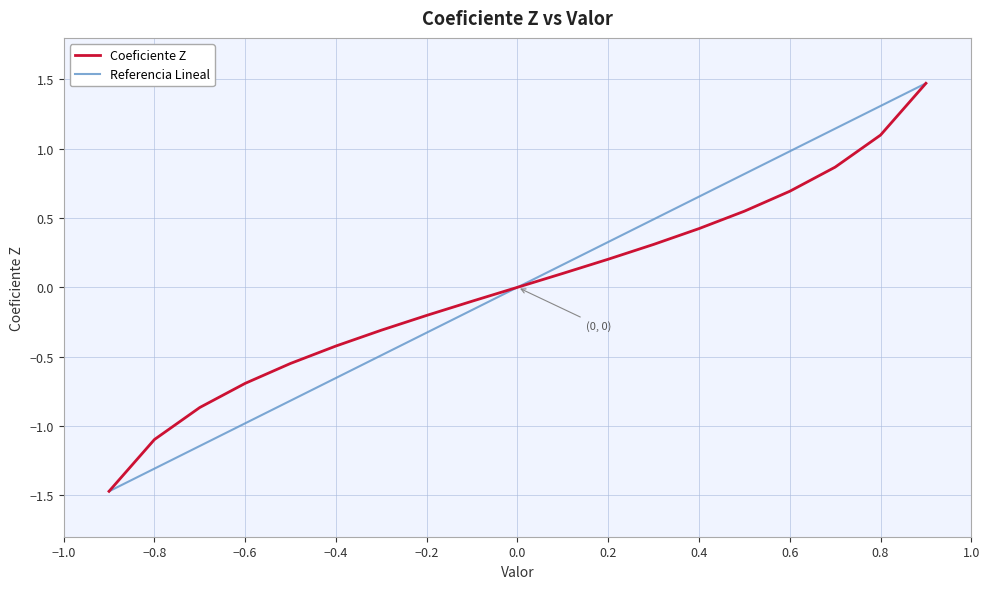

What is the greatest value displayed?

1.5